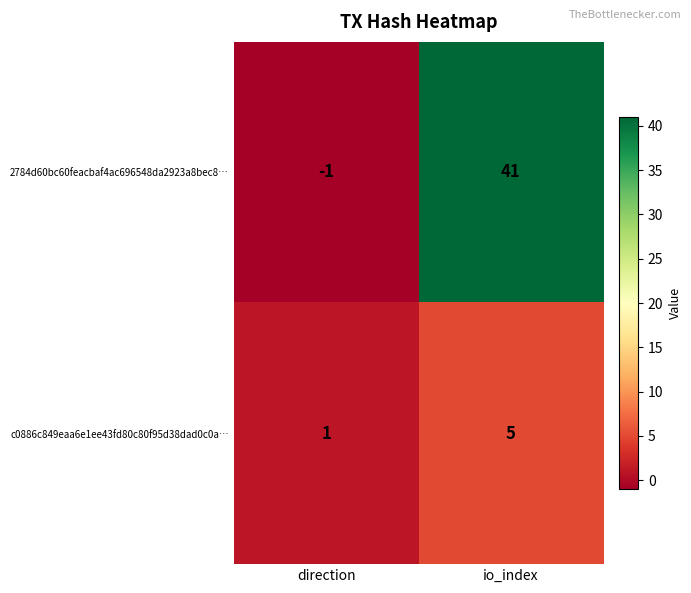

What is the greatest value displayed?

41